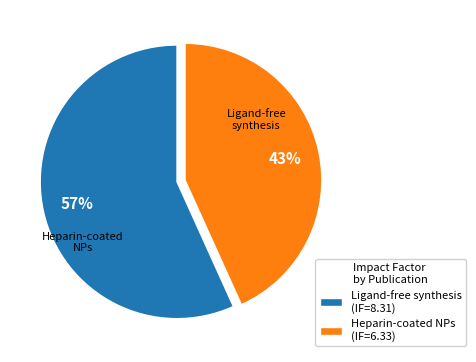

Count the number of slices in the pie.

2